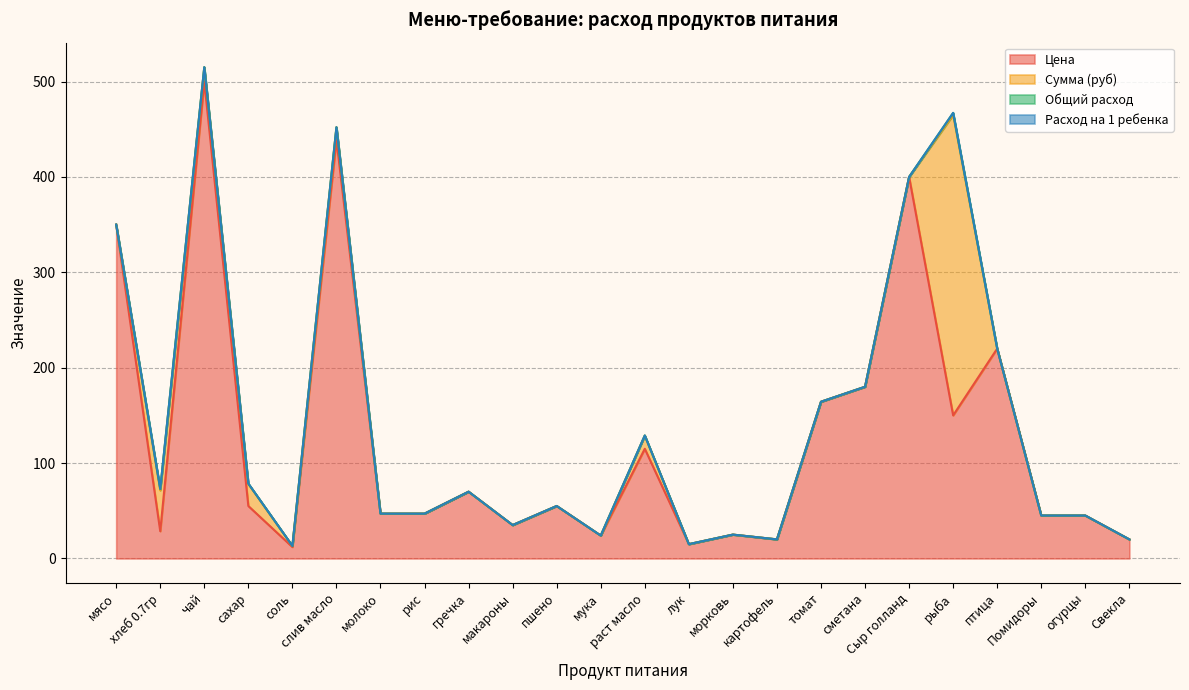

What is the lowest value of the Цена series?

12.0